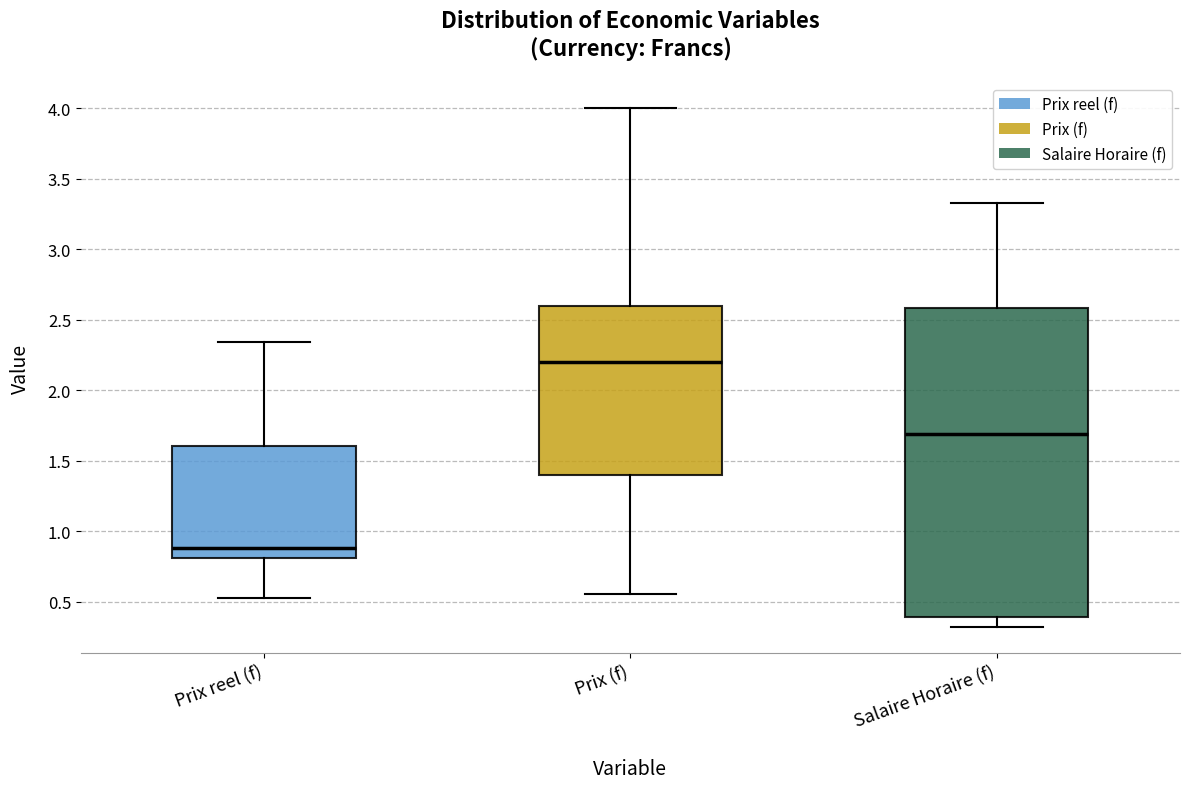

Which box has the lowest median line?

Prix reel (f)